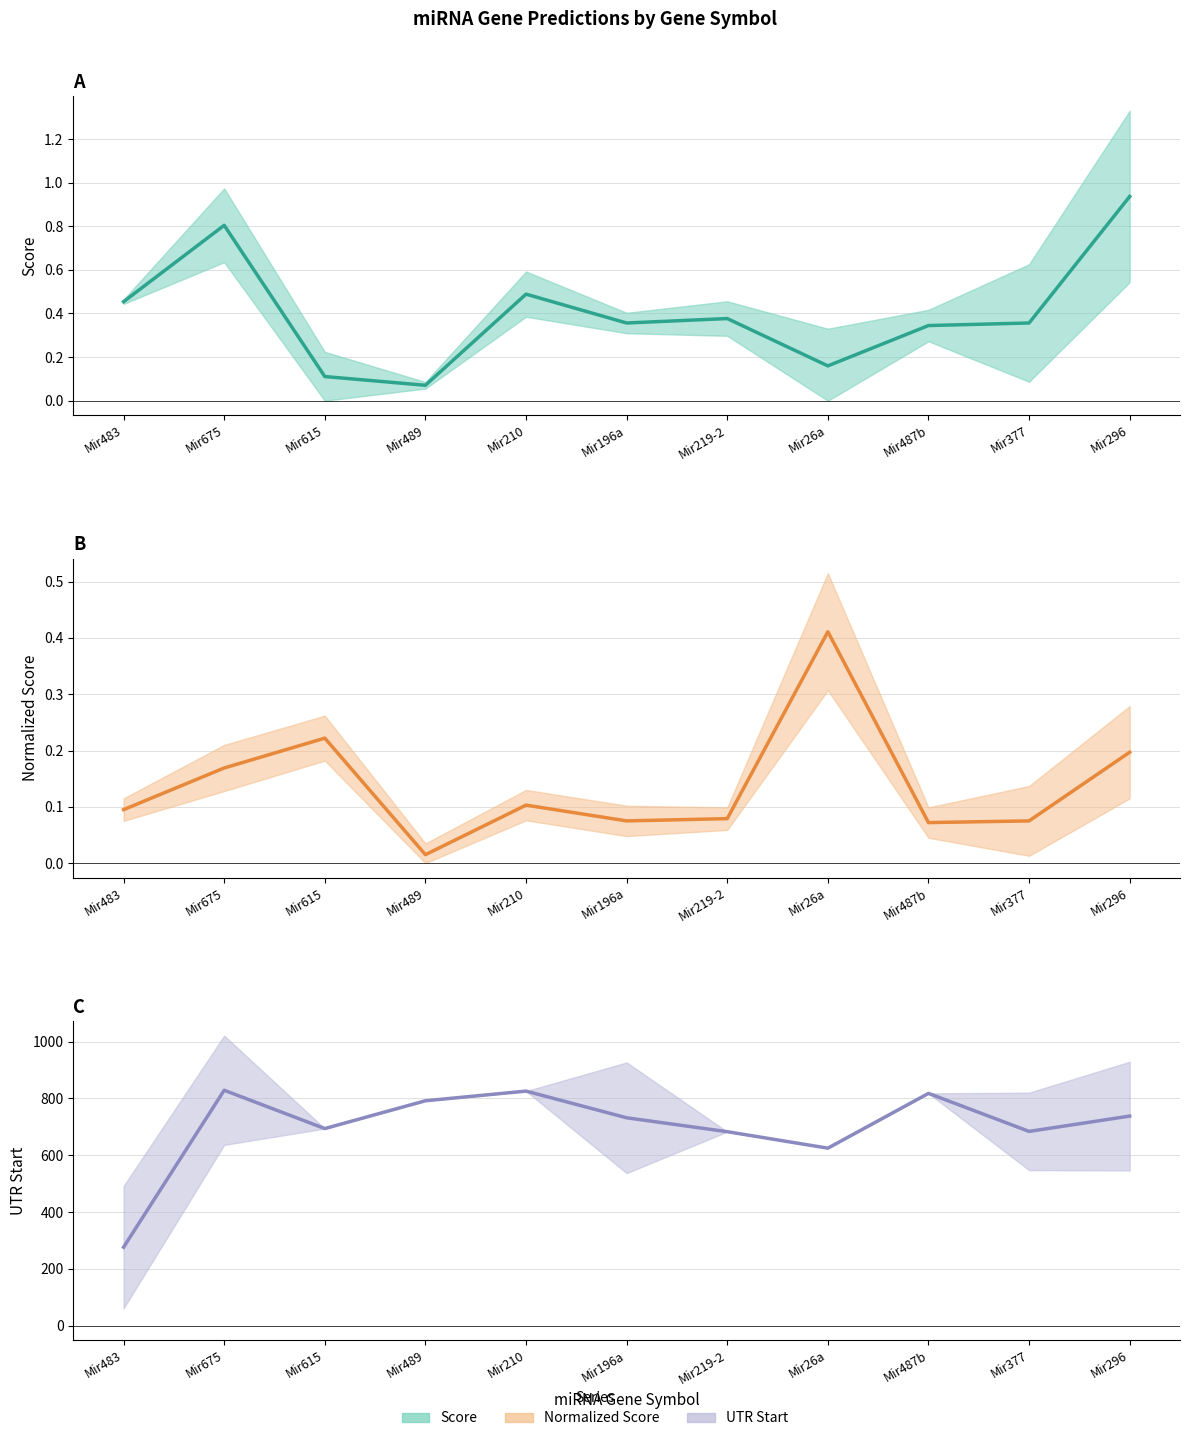

What is the total value across all series at Mir489?

792.1